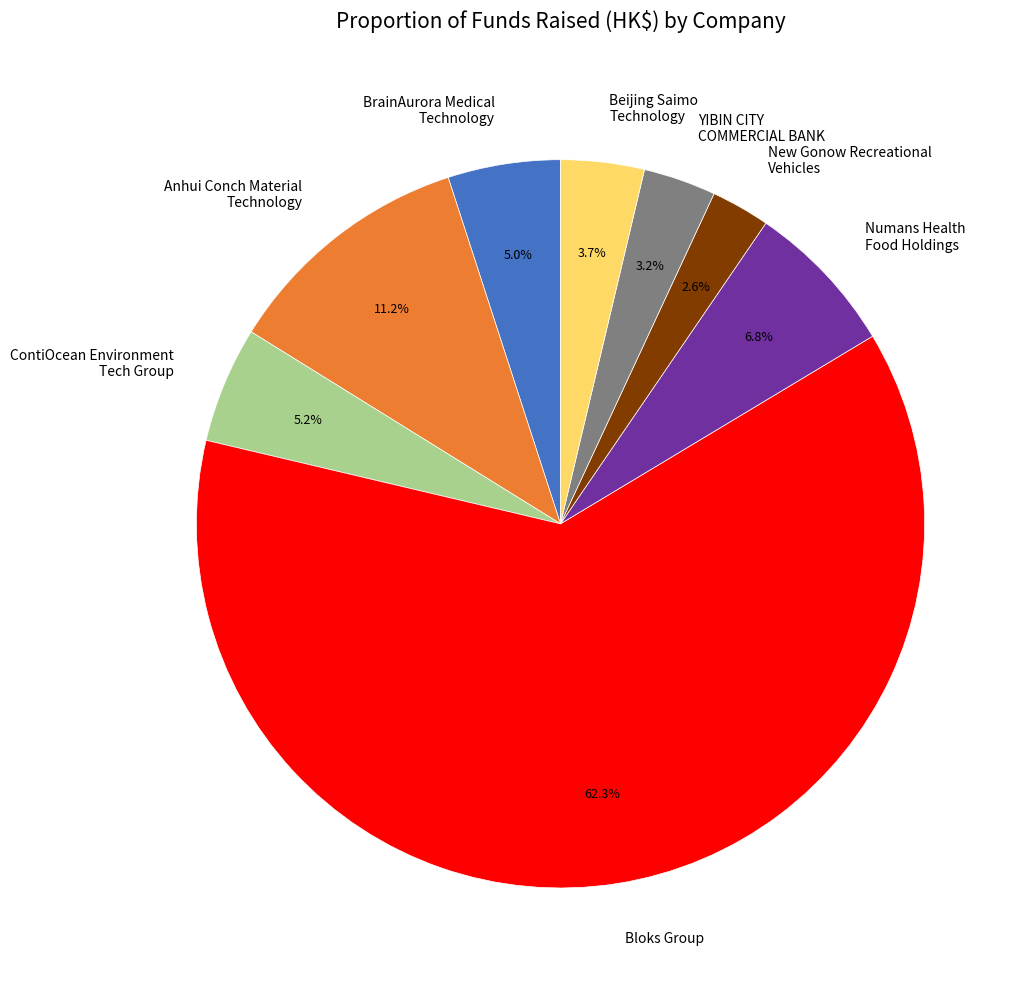

Combined, do Beijing Saimo Technology and BrainAurora Medical Technology account for over 50%?

No